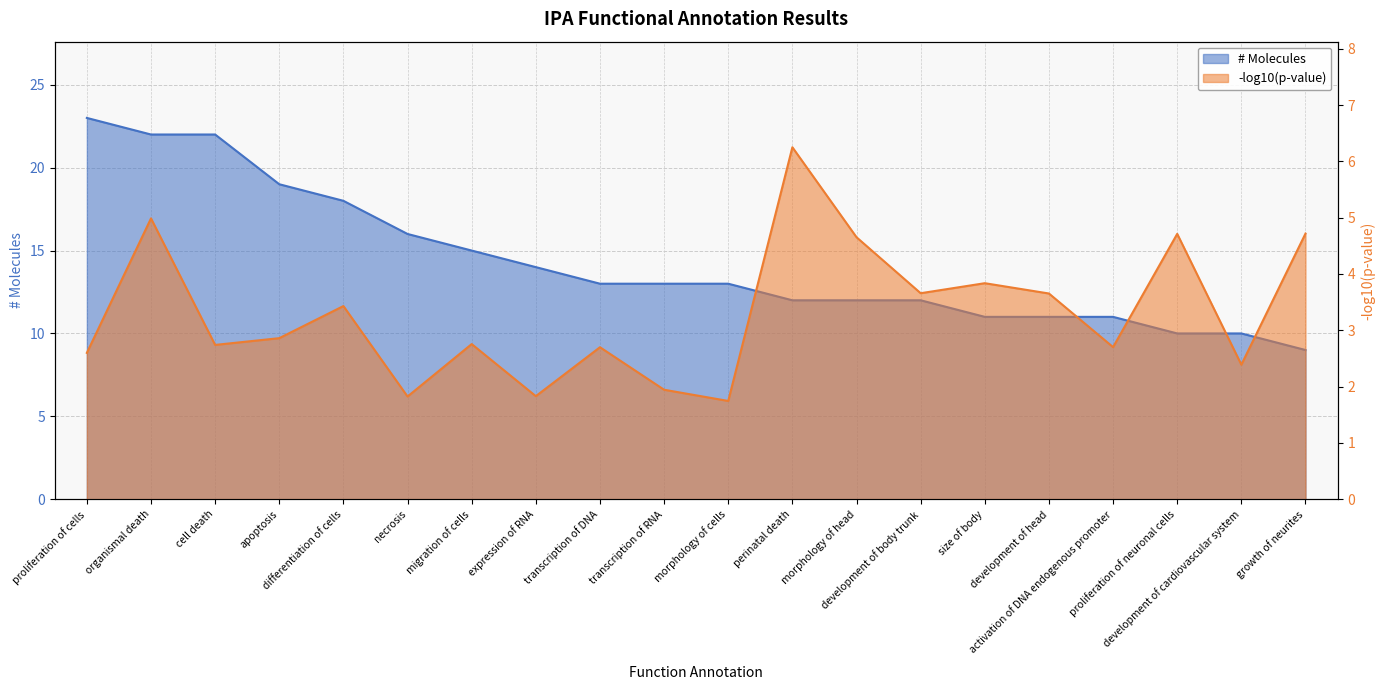

Rank the series by their average value, from lowest to highest.

-log10(p-value), # Molecules